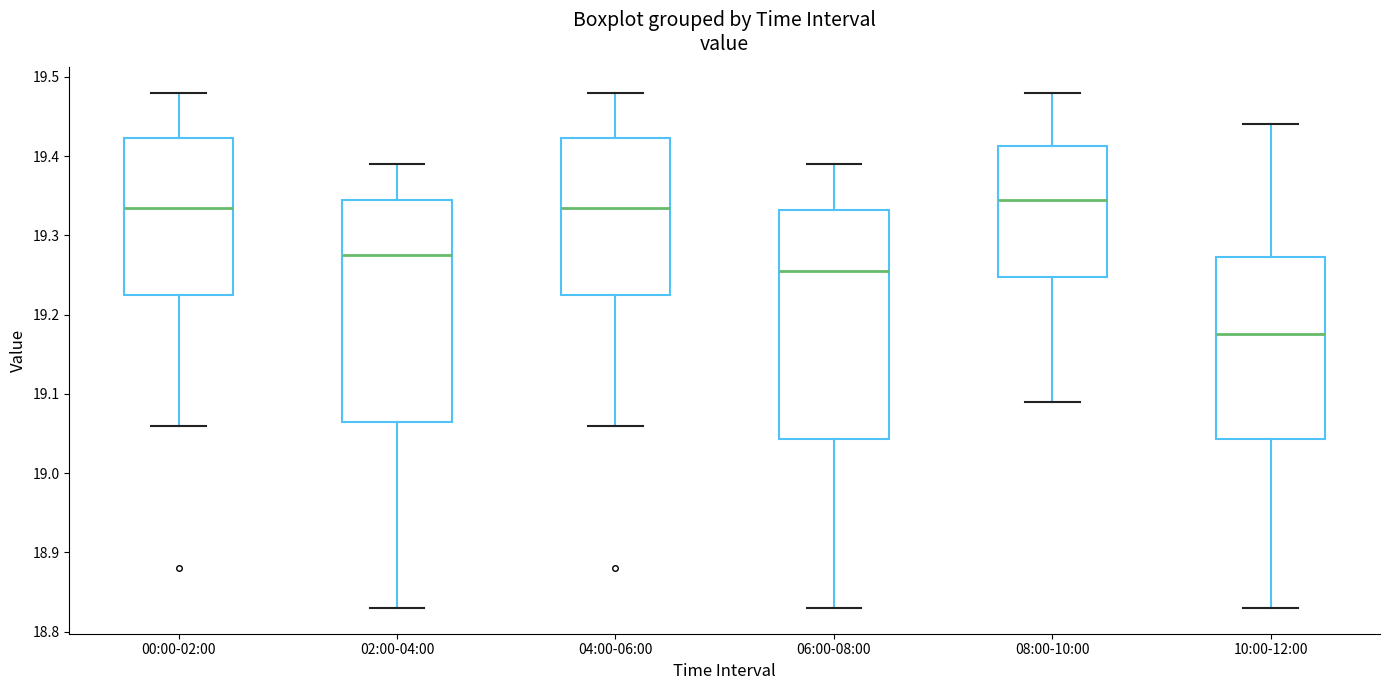

Which box is the tallest, from its lower edge to its upper edge?

06:00-08:00